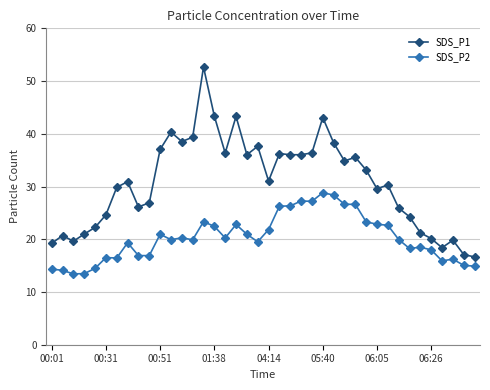

True or false: SDS_P1 and SDS_P2 cross at least once.

False